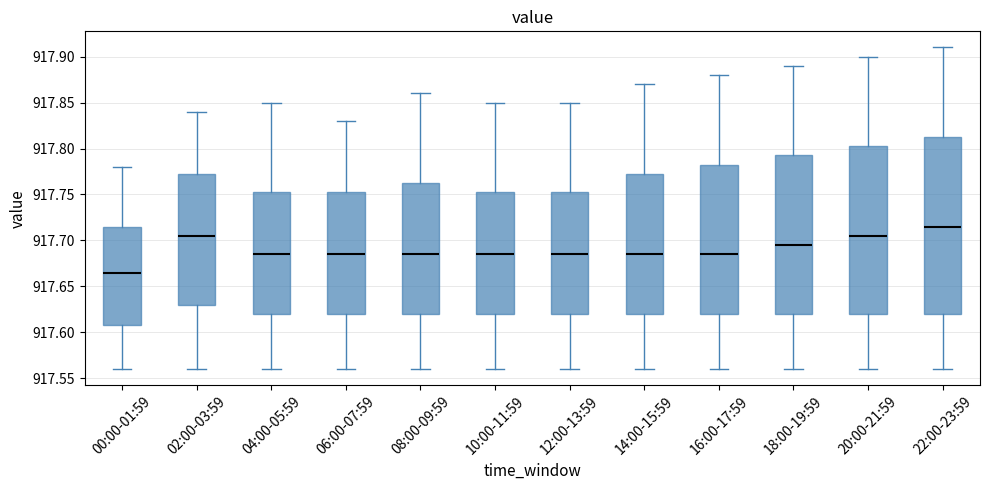

Reading left to right, transcribe this box plot: for each box, give where its median line is, the range the box spans, and where its two whiskers end, as read against the y-axis. The values are not printed on the chart, so give them approximately, as read against the axis.

00:00-01:59: median 917.665, box 917.610 to 917.715, whiskers 917.560 to 917.780
02:00-03:59: median 917.705, box 917.630 to 917.775, whiskers 917.560 to 917.840
04:00-05:59: median 917.685, box 917.620 to 917.755, whiskers 917.560 to 917.850
06:00-07:59: median 917.685, box 917.620 to 917.755, whiskers 917.560 to 917.830
08:00-09:59: median 917.685, box 917.620 to 917.765, whiskers 917.560 to 917.860
10:00-11:59: median 917.685, box 917.620 to 917.755, whiskers 917.560 to 917.850
12:00-13:59: median 917.685, box 917.620 to 917.755, whiskers 917.560 to 917.850
14:00-15:59: median 917.685, box 917.620 to 917.775, whiskers 917.560 to 917.870
16:00-17:59: median 917.685, box 917.620 to 917.785, whiskers 917.560 to 917.880
18:00-19:59: median 917.695, box 917.620 to 917.795, whiskers 917.560 to 917.890
20:00-21:59: median 917.705, box 917.620 to 917.805, whiskers 917.560 to 917.900
22:00-23:59: median 917.715, box 917.620 to 917.815, whiskers 917.560 to 917.910